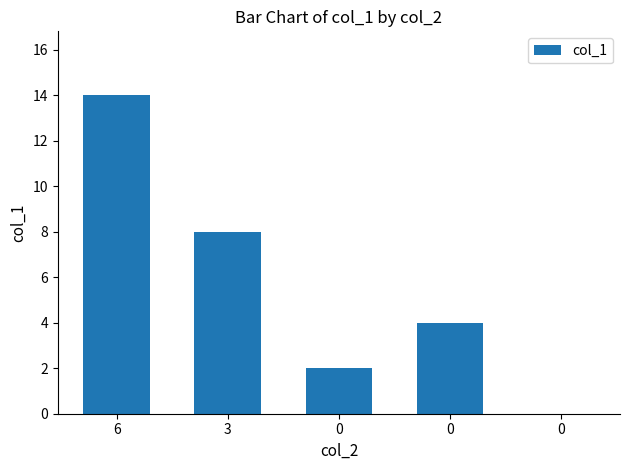

Rank the categories by value from lowest to highest.

0, 0, 0, 3, 6